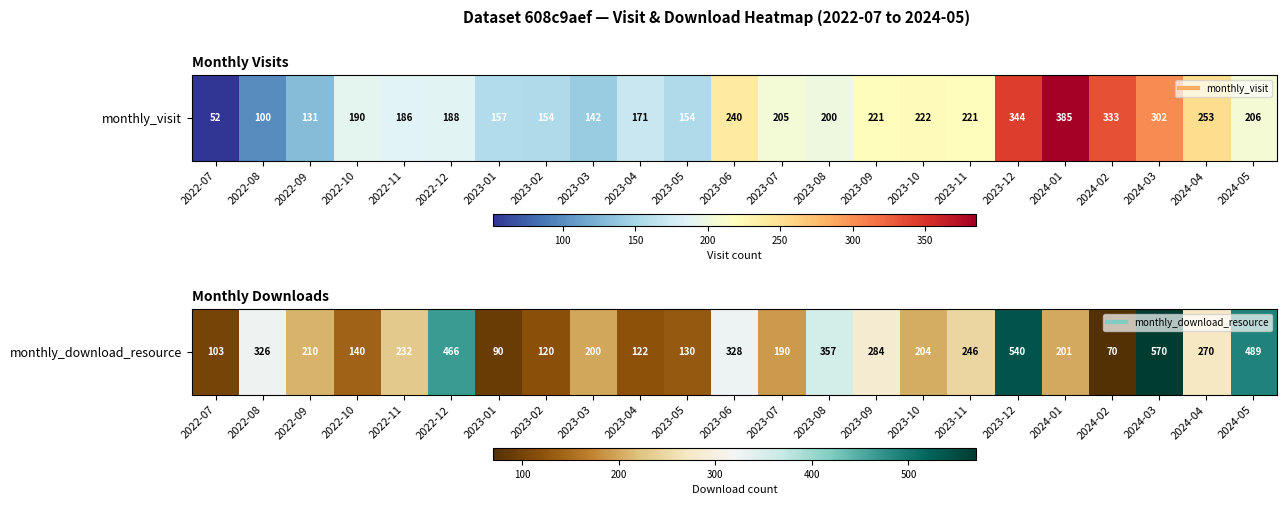

Rank the categories by value from highest to lowest.

2024-03, 2023-12, 2024-05, 2022-12, 2023-08, 2023-06, 2022-08, 2023-09, 2024-04, 2023-11, 2022-11, 2022-09, 2023-10, 2024-01, 2023-03, 2023-07, 2022-10, 2023-05, 2023-04, 2023-02, 2022-07, 2023-01, 2024-02